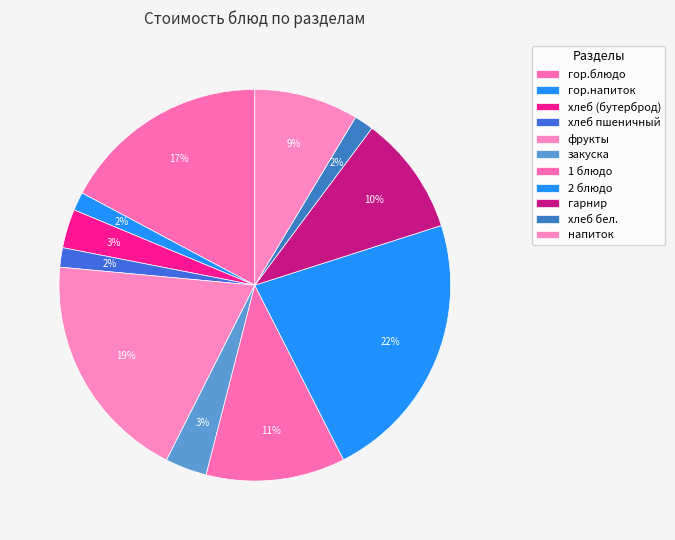

Count the number of slices in the pie.

11